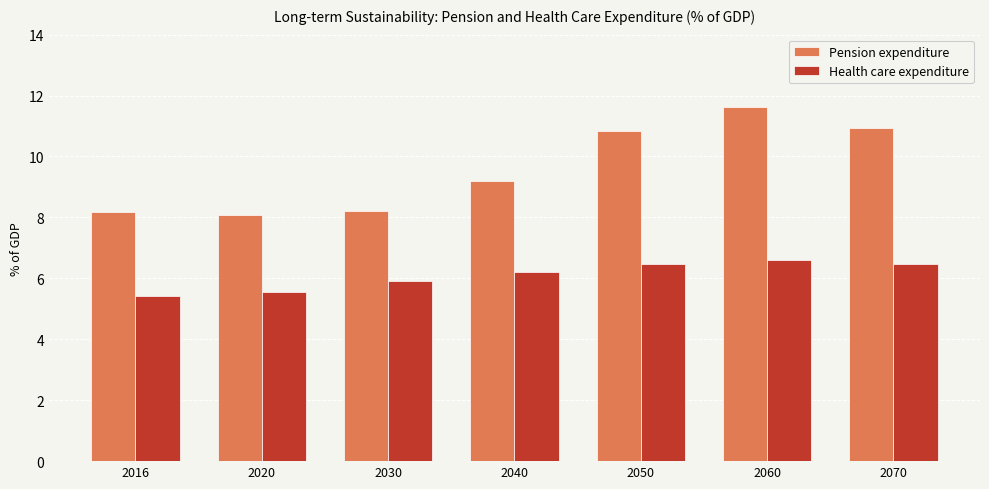

Which category has the highest value in the Health care expenditure series?

2060